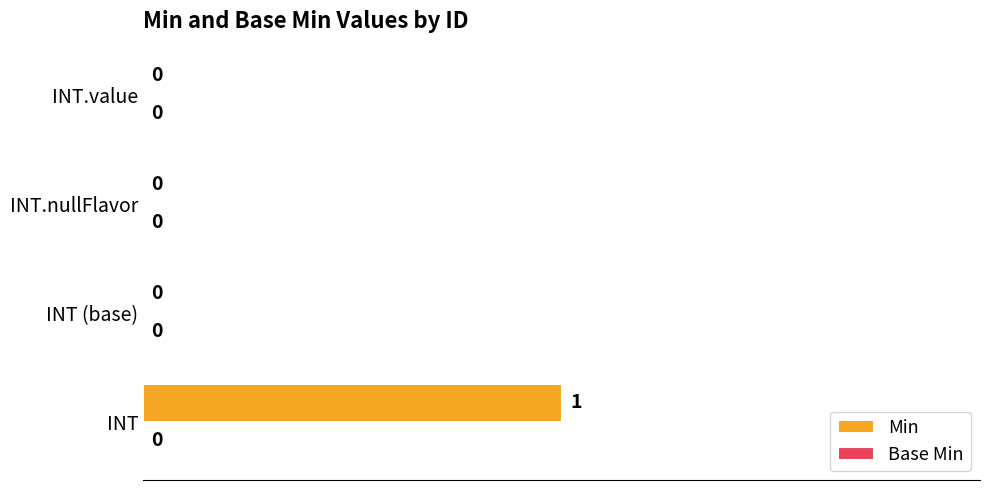

How many values are between 0 and 1?

4